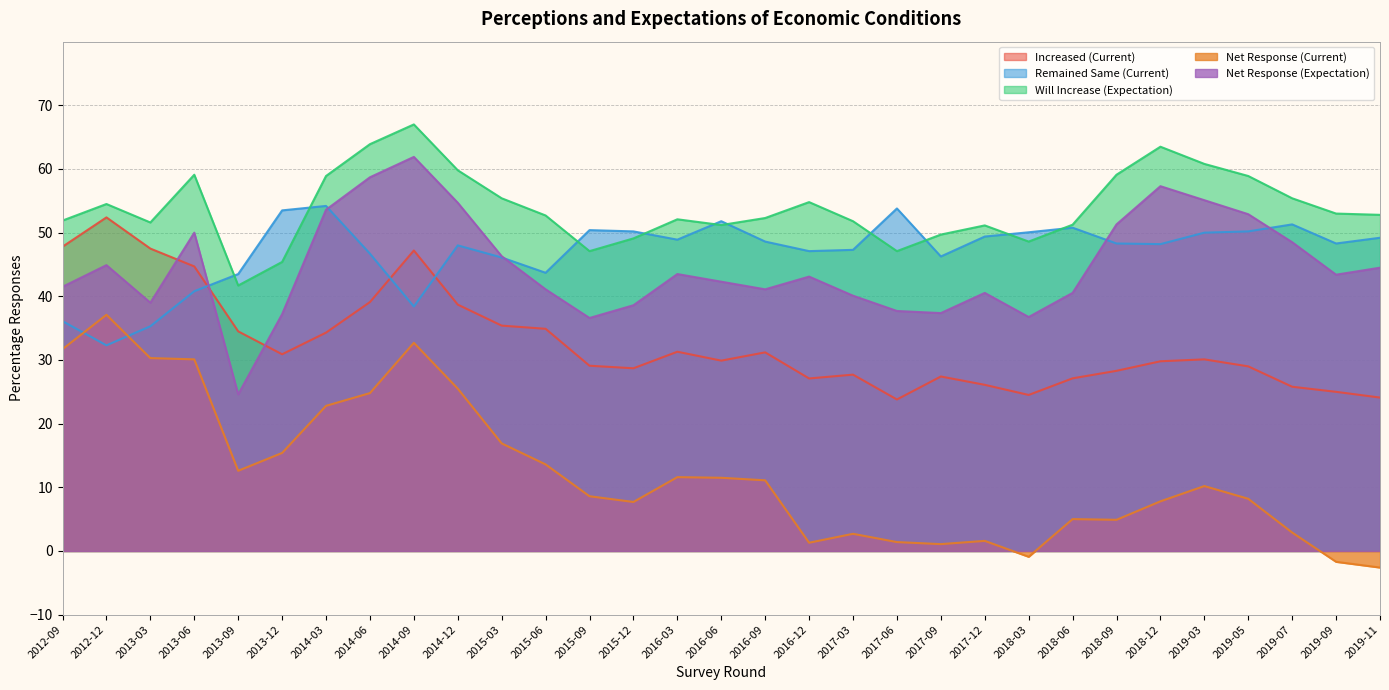

What is the difference between the maximum and minimum values in the Net Response (Current) series?

39.7